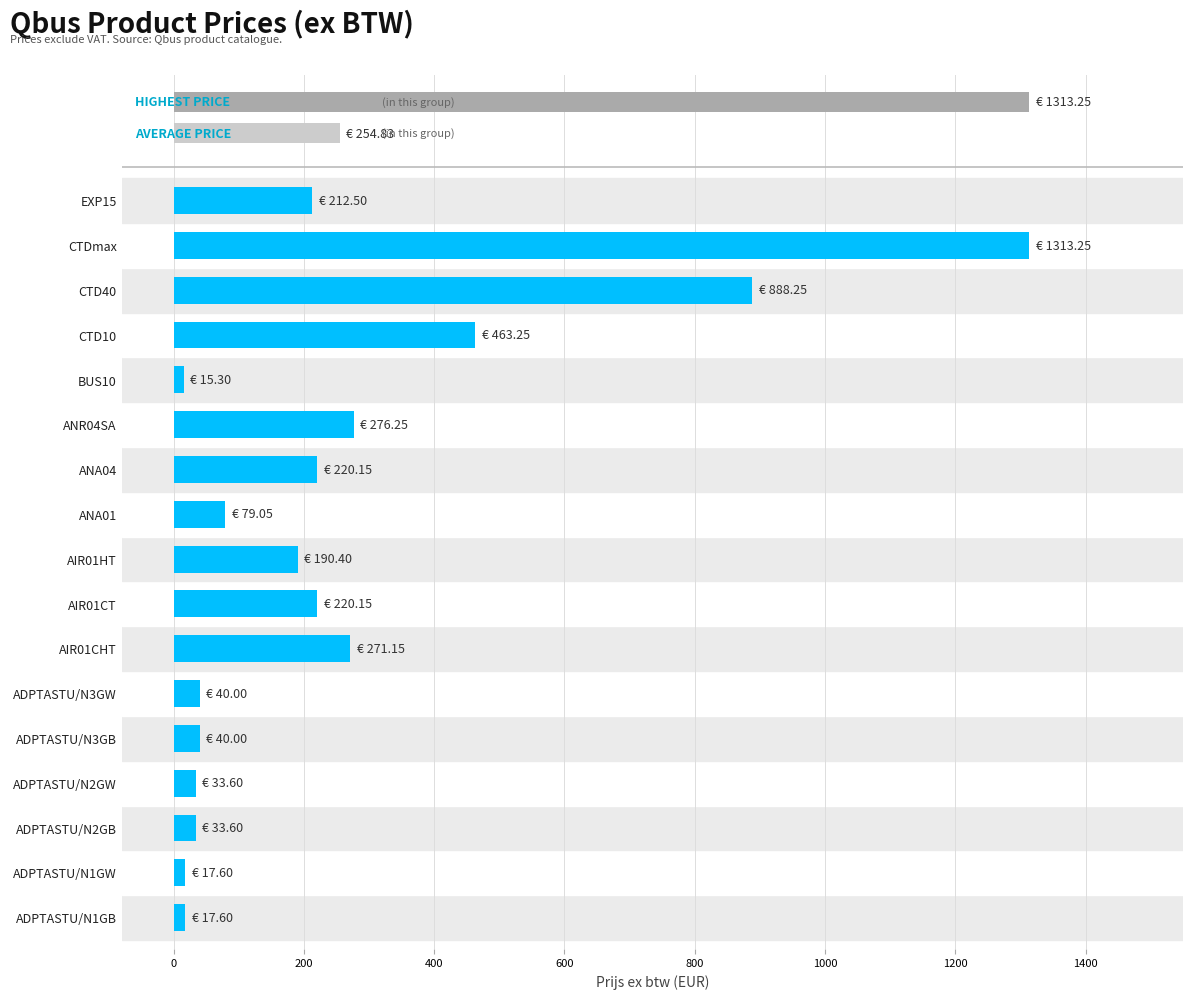

Reading left to right, what are all the values shown in this chart?

17.6	17.6	33.6	33.6	40.0	40.0	271.1	220.2	190.4	79.0	220.2	276.2	15.3	463.2	888.2	1313.2	212.5